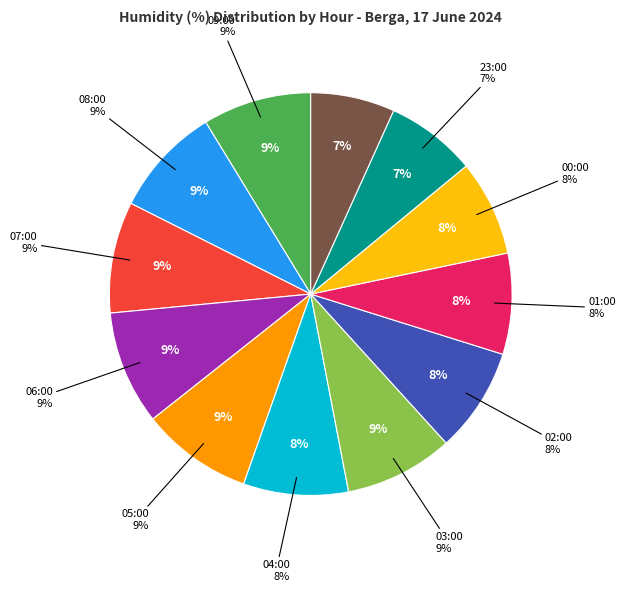

True or false: 00:00 accounts for 1% of the total.

False